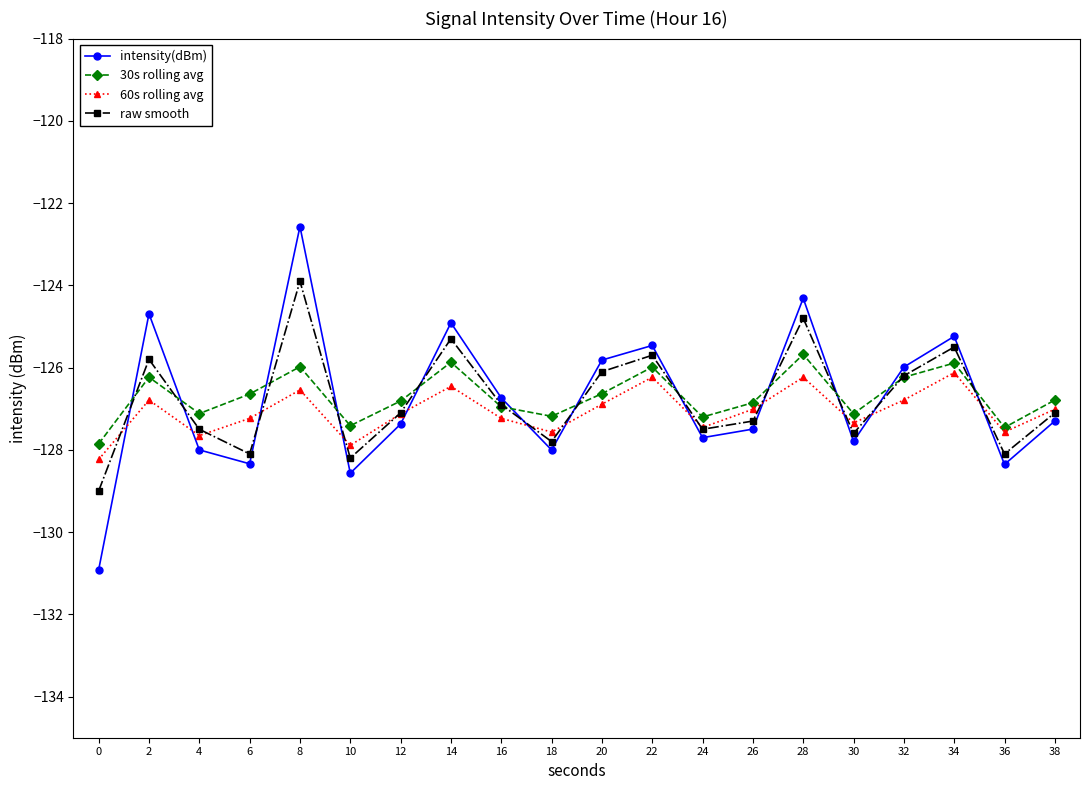

True or false: intensity(dBm) and 30s rolling avg intersect in this chart.

True